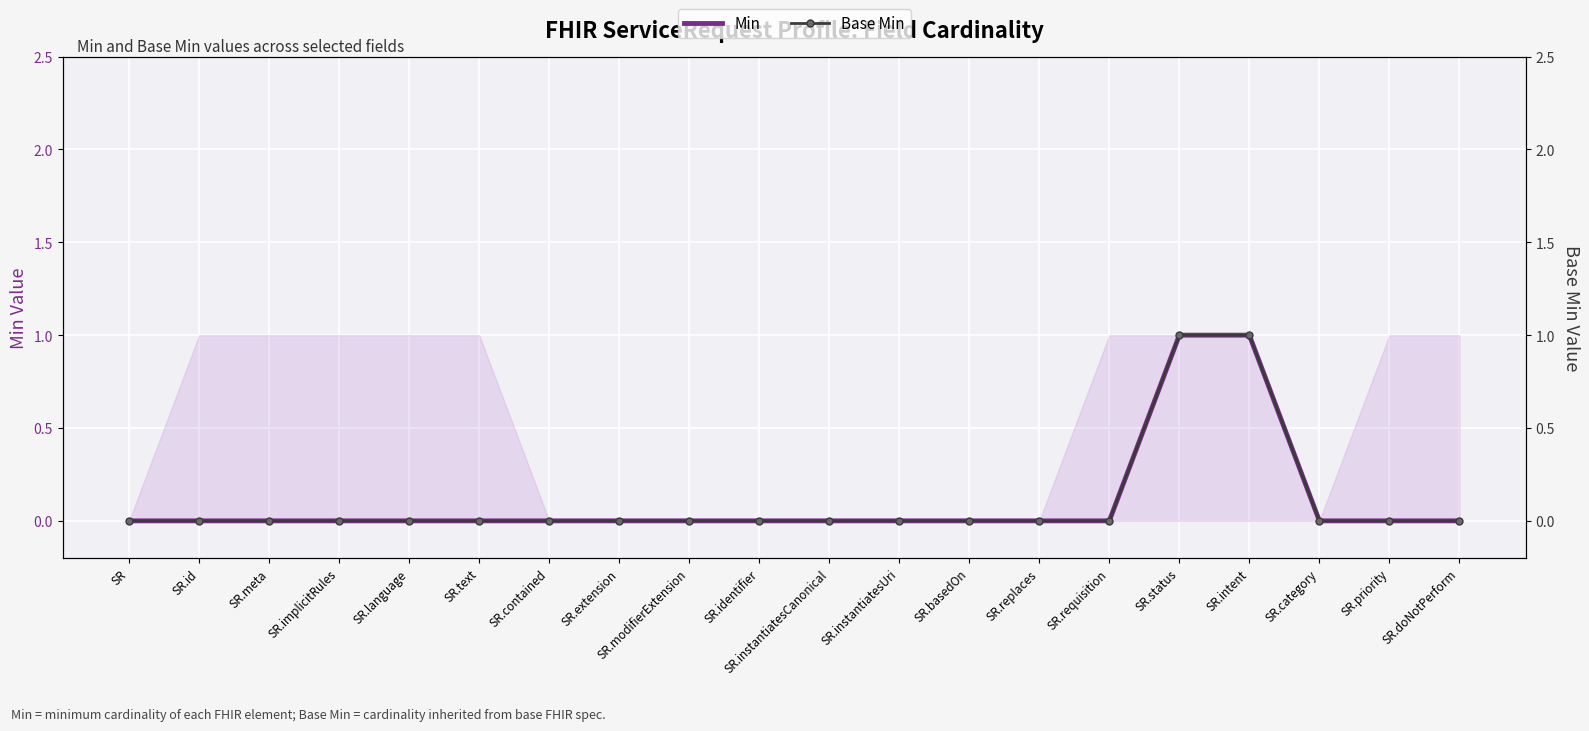

Reading right to left, extract all data points from this chart.

Min: SR.doNotPerform=0	SR.priority=0	SR.category=0	SR.intent=1	SR.status=1	SR.requisition=0	SR.replaces=0	SR.basedOn=0	SR.instantiatesUri=0	SR.instantiatesCanonical=0	SR.identifier=0	SR.modifierExtension=0	SR.extension=0	SR.contained=0	SR.text=0	SR.language=0	SR.implicitRules=0	SR.meta=0	SR.id=0	SR=0
Base Min: SR.doNotPerform=0	SR.priority=0	SR.category=0	SR.intent=1	SR.status=1	SR.requisition=0	SR.replaces=0	SR.basedOn=0	SR.instantiatesUri=0	SR.instantiatesCanonical=0	SR.identifier=0	SR.modifierExtension=0	SR.extension=0	SR.contained=0	SR.text=0	SR.language=0	SR.implicitRules=0	SR.meta=0	SR.id=0	SR=0